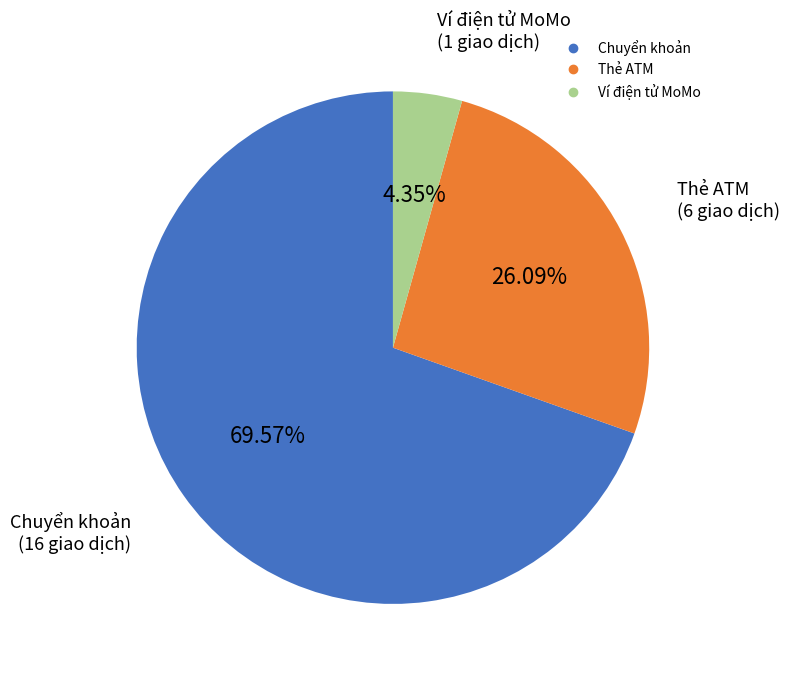

What is the smallest slice in the pie chart?

Ví điện tử MoMo